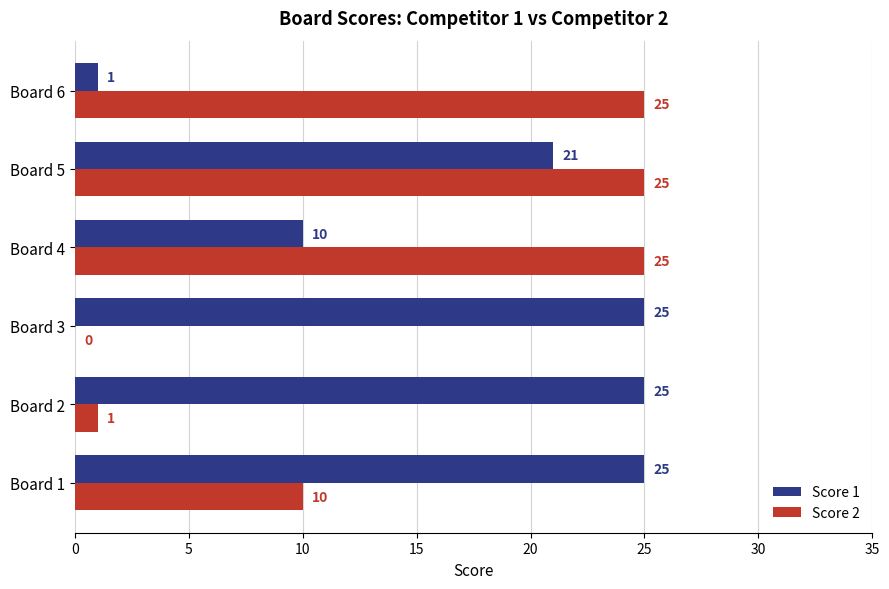

Where is Score 1 nearest to the value 13?

Board 4